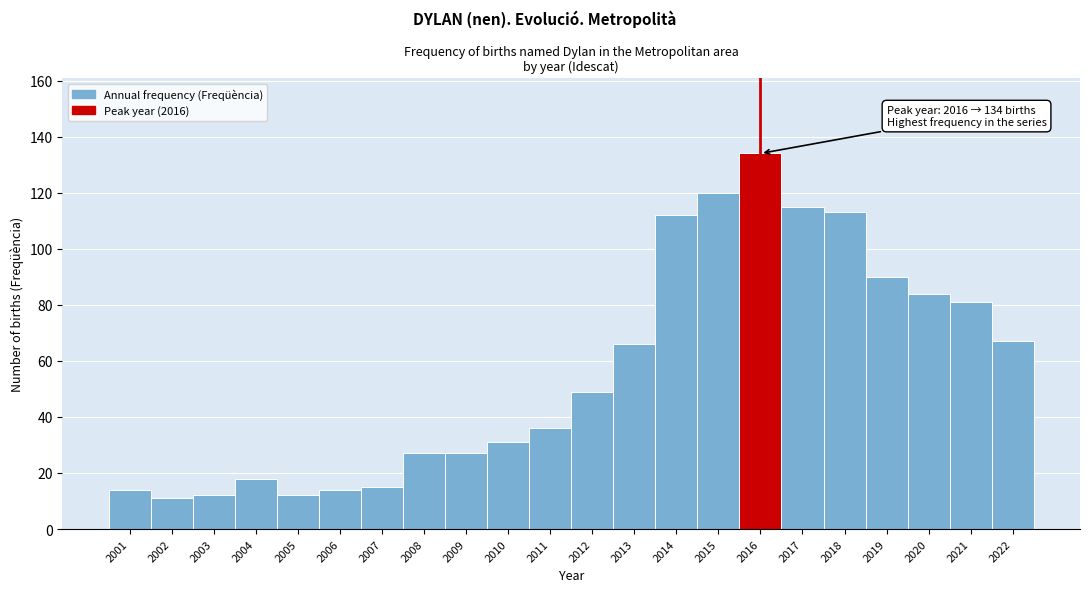

Reading left to right, transcribe all the data shown in this chart.

14	11	12	18	12	14	15	27	27	31	36	49	66	112	120	134	115	113	90	84	81	67